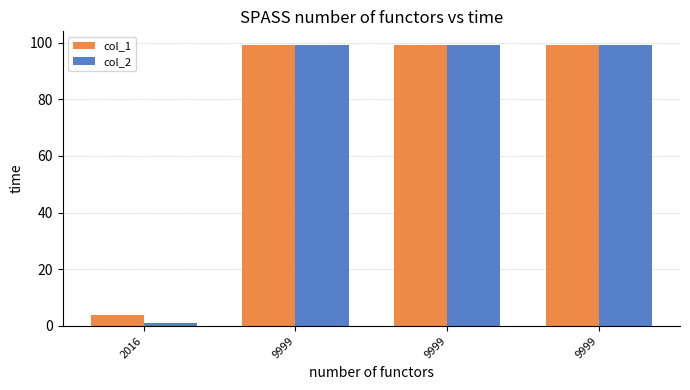

How many categories are shown in the chart?

4